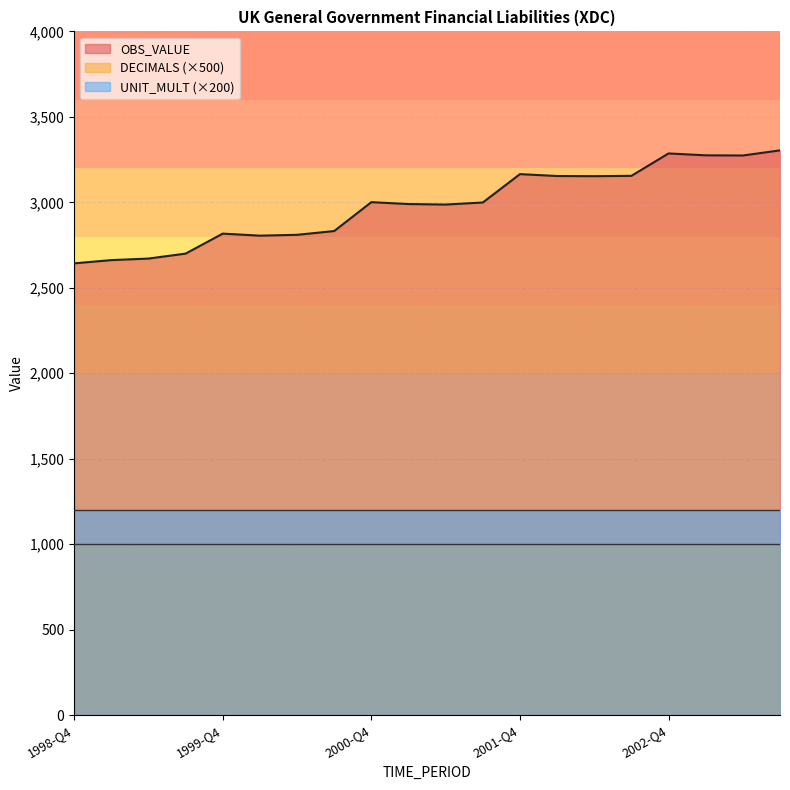

How many series are shown in this chart?

3